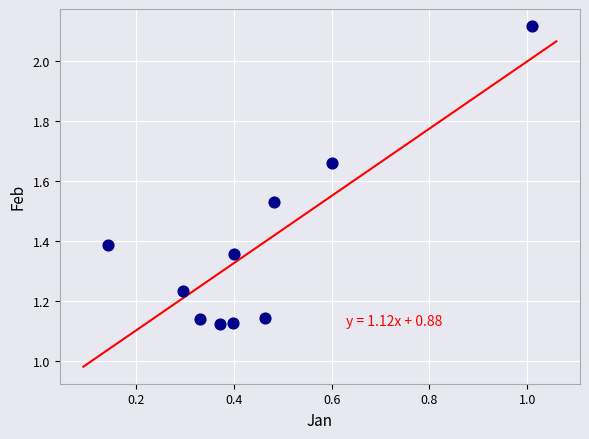

What is the average X value?

0.4